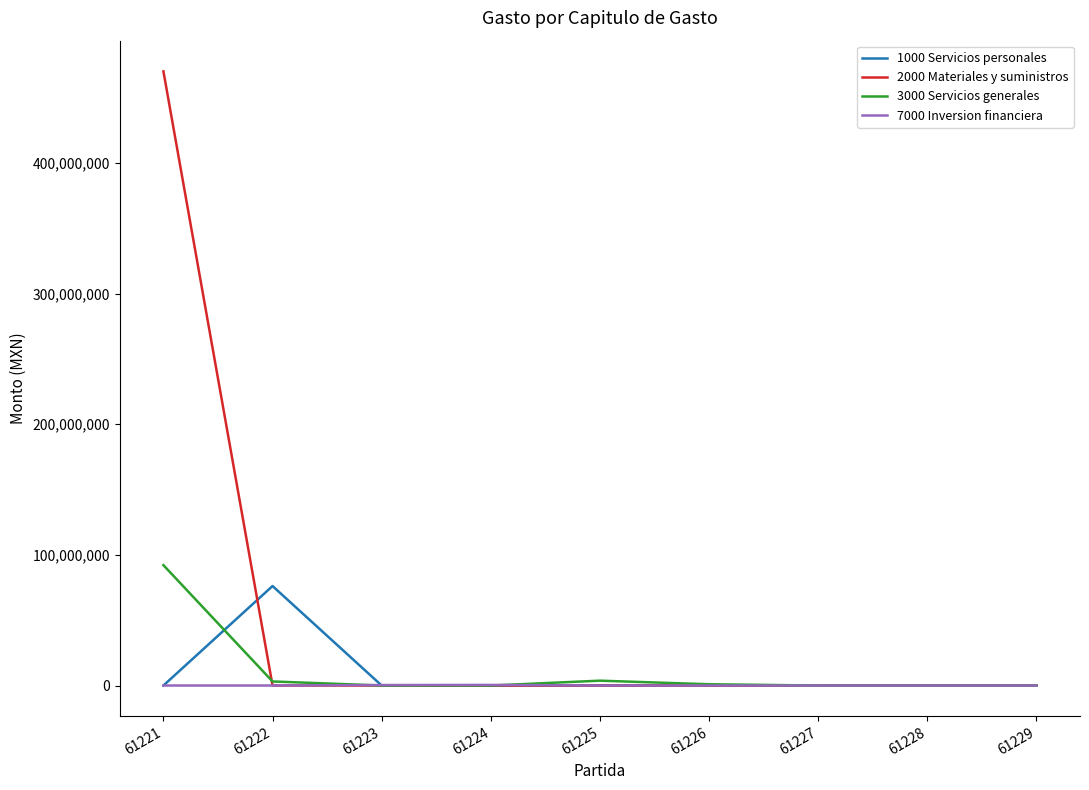

Is this an area chart (filled region under the line)?

No